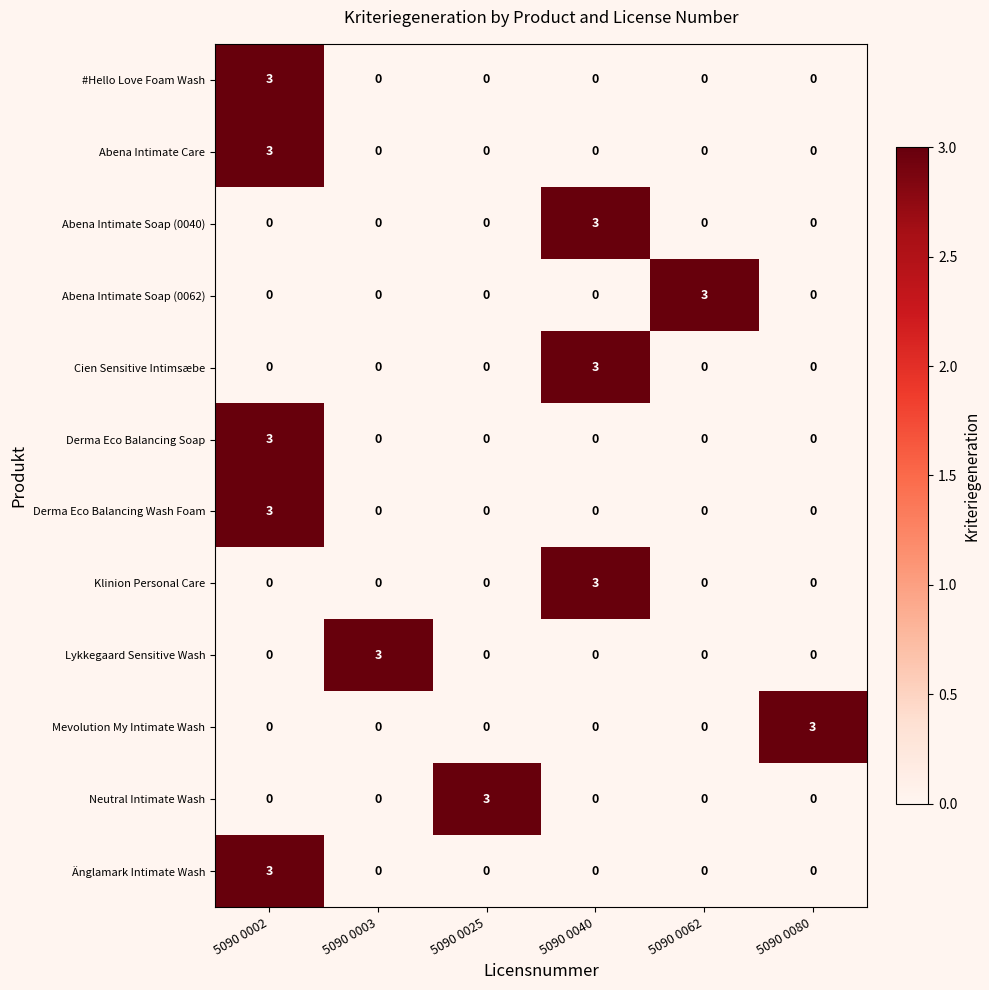

The Neutral Intimate Wash series shows 3 at 5090 0025. True or false?

True